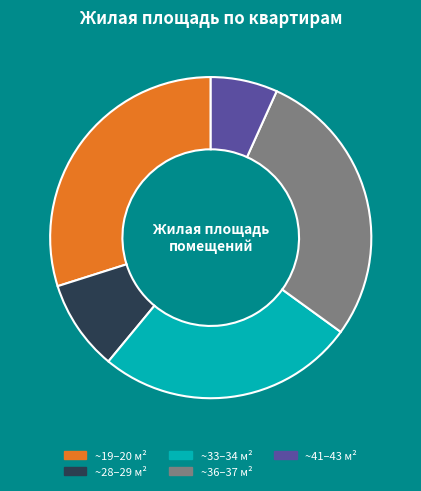

Is there any slice that represents more than half of the pie?

No